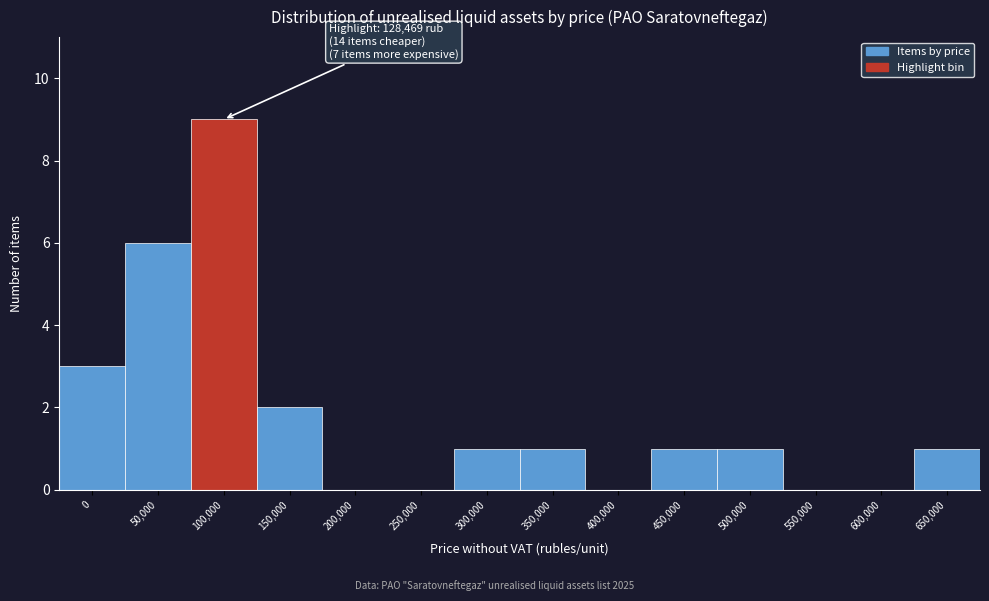

Reading left to right, transcribe all the data shown in this chart.

0=3	50,000=6	100,000=9	150,000=2	200,000=0	250,000=0	300,000=1	350,000=1	400,000=0	450,000=1	500,000=1	550,000=0	600,000=0	650,000=1